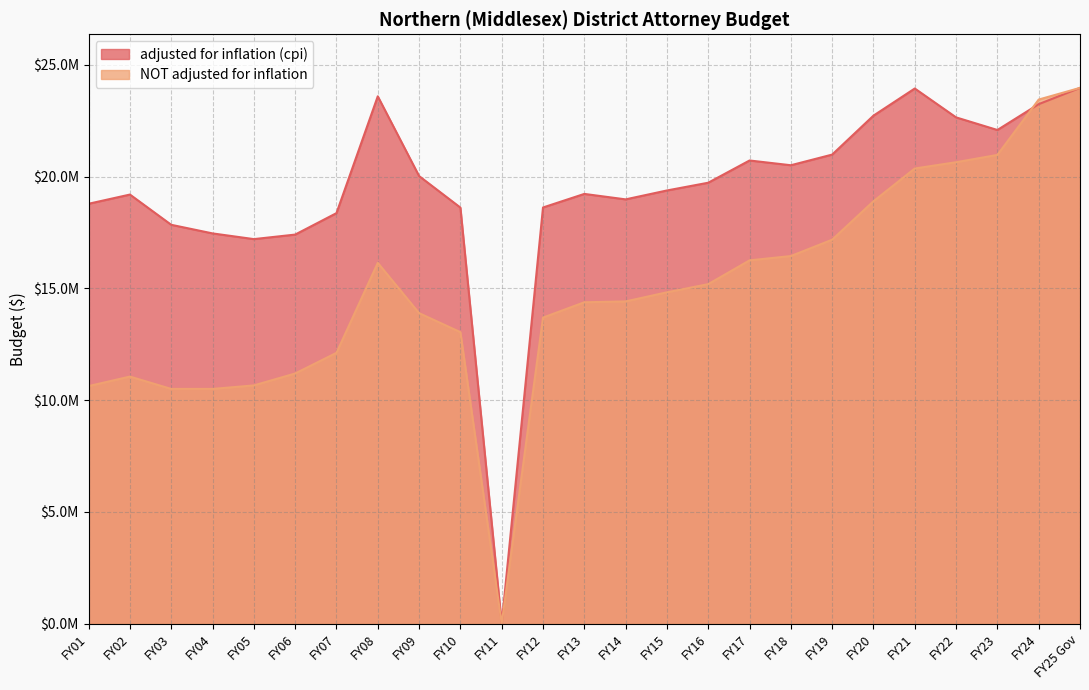

Reading left to right, extract all data points from this chart.

adjusted for inflation (cpi): FY01=18781426	FY02=19192825	FY03=17840167	FY04=17455140	FY05=17200180	FY06=17402778	FY07=18362305	FY08=23587152	FY09=20021013	FY10=18610935	FY11=0	FY12=18614687	FY13=19221461	FY14=18977658	FY15=19375599	FY16=19722144	FY17=20716473	FY18=20504043	FY19=20980450	FY20=22722221	FY21=23936024	FY22=22644246	FY23=22080717	FY24=23235935	FY25 Gov=23964356
NOT adjusted for inflation: FY01=10627007	FY02=11052087	FY03=10499483	FY04=10499483	FY05=10656975	FY06=11189824	FY07=12113638	FY08=16137728	FY09=13889703	FY10=13038535	FY11=0	FY12=13690462	FY13=14374985	FY14=14413485	FY15=14821014	FY16=15186334	FY17=16248754	FY18=16442647	FY19=17173489	FY20=18893167	FY21=20357990	FY22=20638975	FY23=20965564	FY24=23441348	FY25 Gov=23964356